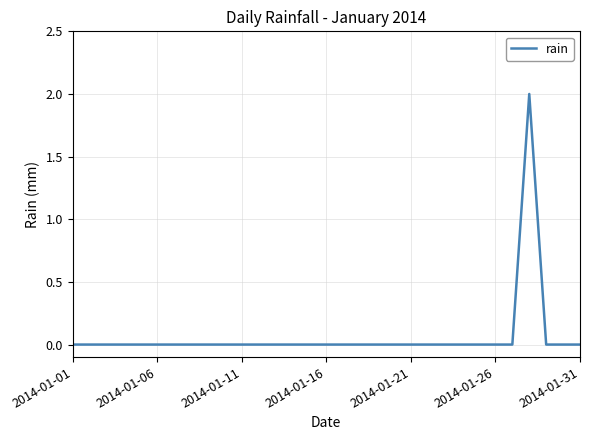

The chart shows a value of 1 at 2014-01-16. True or false?

False